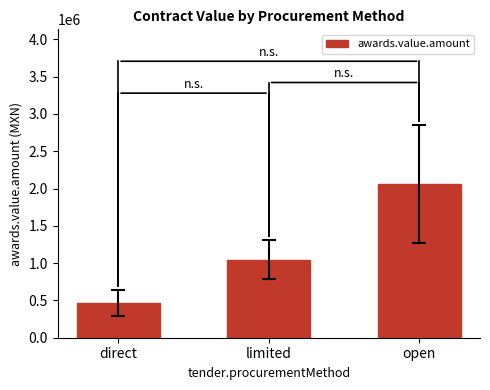

Reading left to right, what are all the values shown in this chart?

465966.8	1047603.0	2057610.1